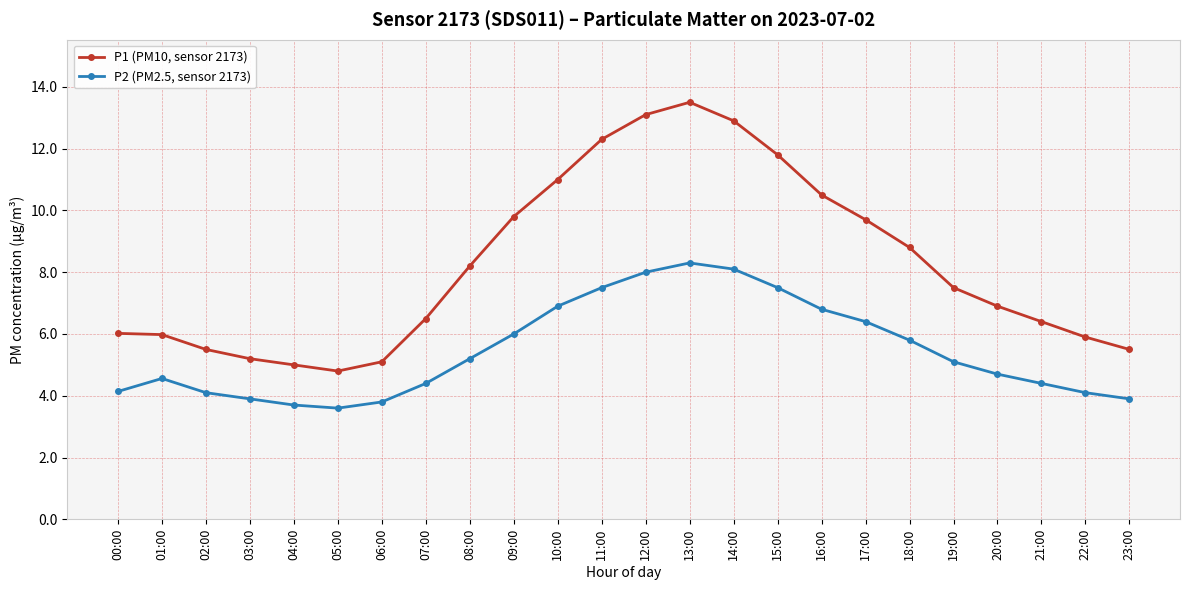

Is the value of P1 (PM10, sensor 2173) at 00:00 greater than the value of P2 (PM2.5, sensor 2173) at 18:00?

Yes